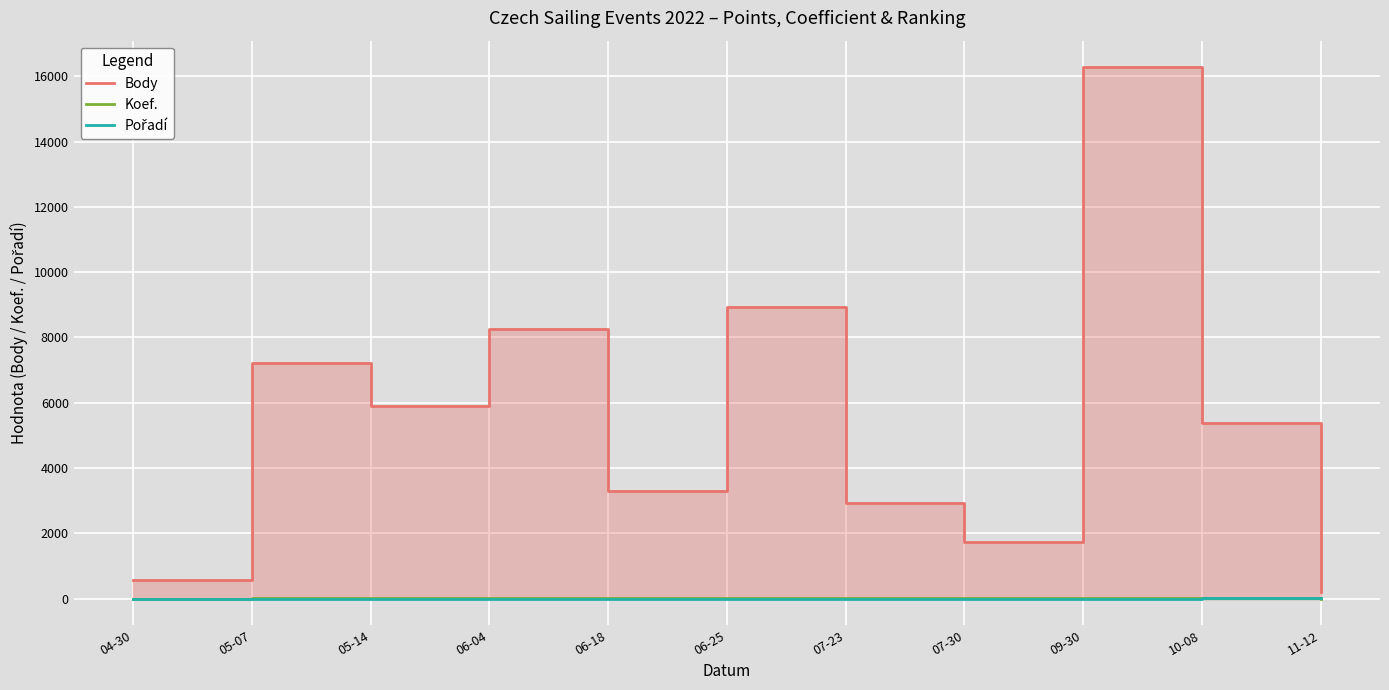

True or false: Koef. has a value of 7 at 05-07.

True